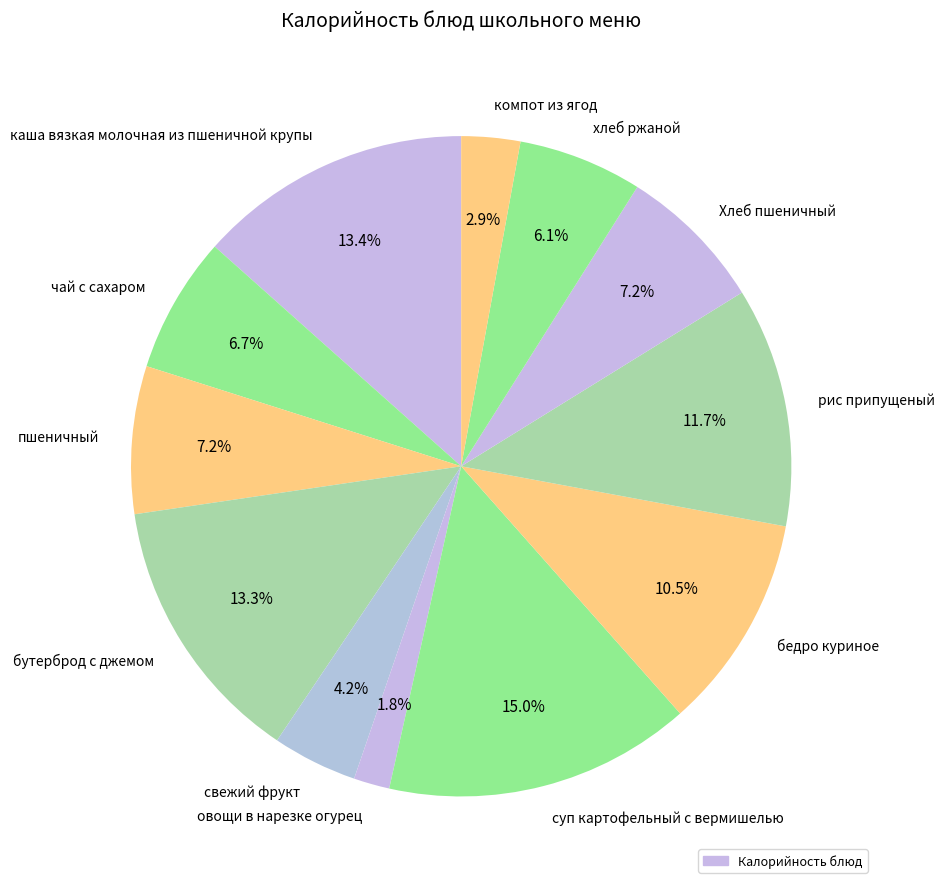

Does рис припущеный account for over 50% of the chart?

No